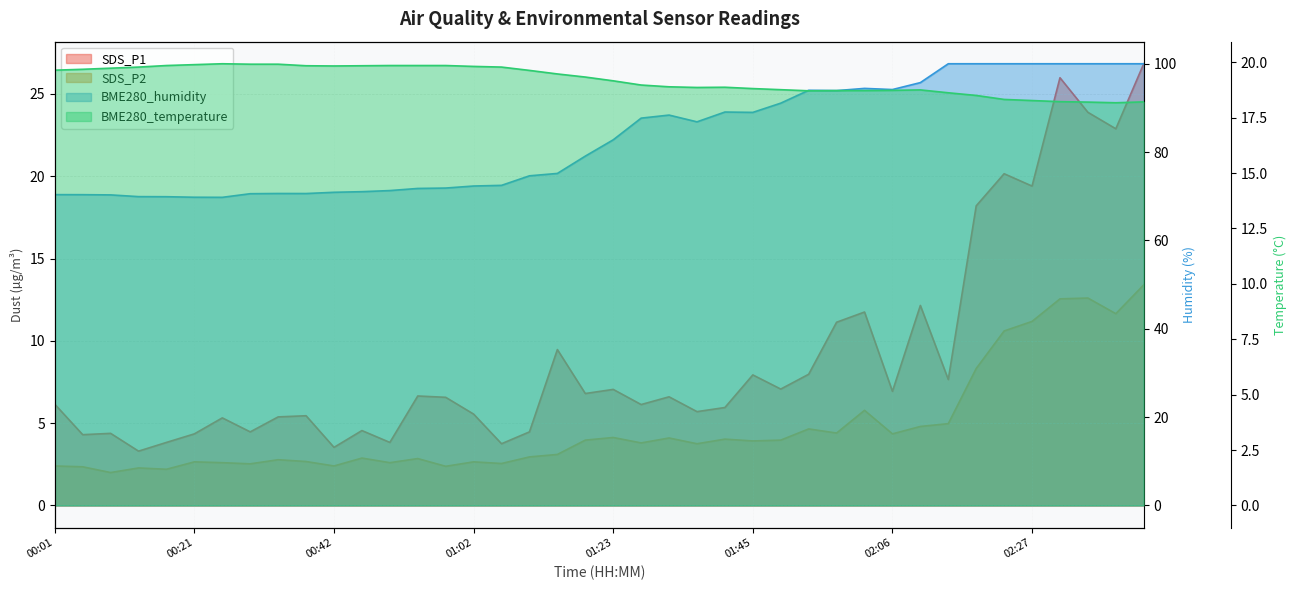

Where is SDS_P1 nearest to the value 15?

31